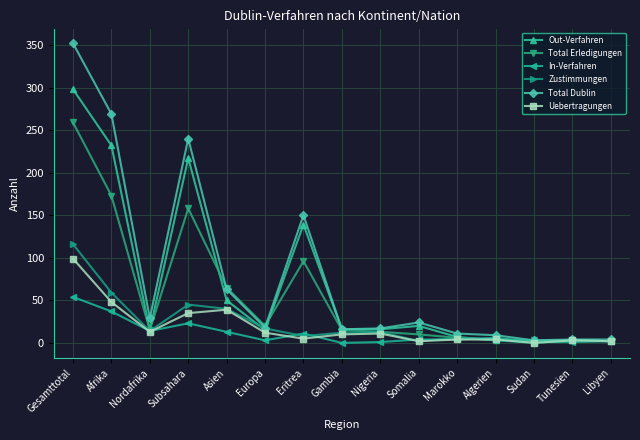

Where does the Total Dublin series first go above 18?

Gesamttotal